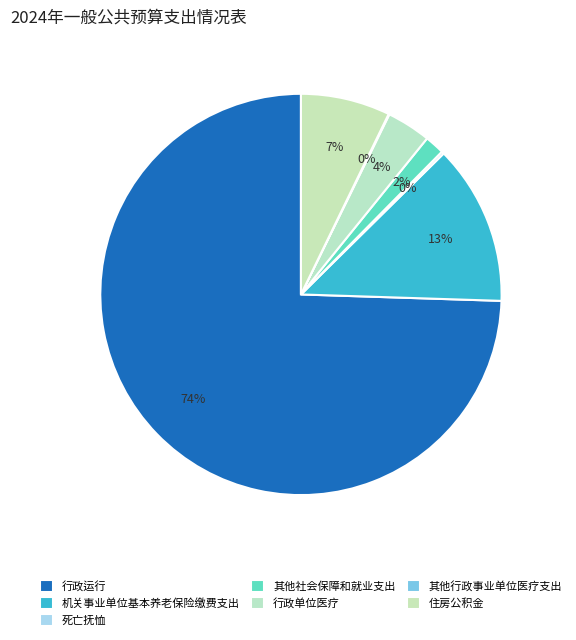

How many segments does this pie chart have?

7